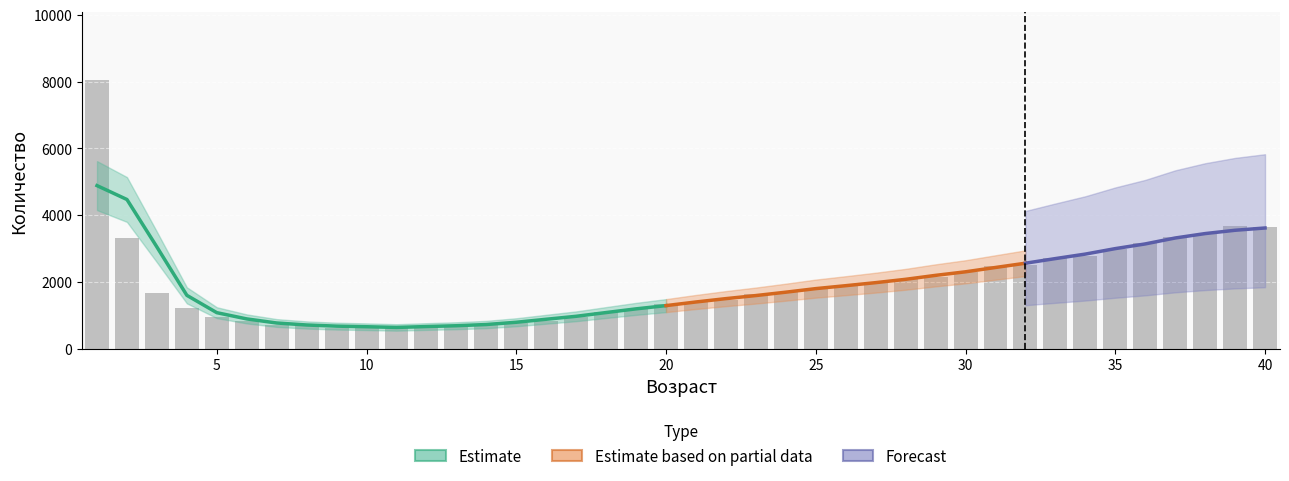

Rank the categories by value from lowest to highest.

9, 12, 13, 11, 10, 7, 8, 14, 15, 6, 16, 5, 17, 18, 19, 4, 20, 21, 22, 23, 3, 24, 25, 26, 27, 28, 29, 30, 31, 32, 33, 34, 35, 36, 2, 37, 38, 40, 39, 1